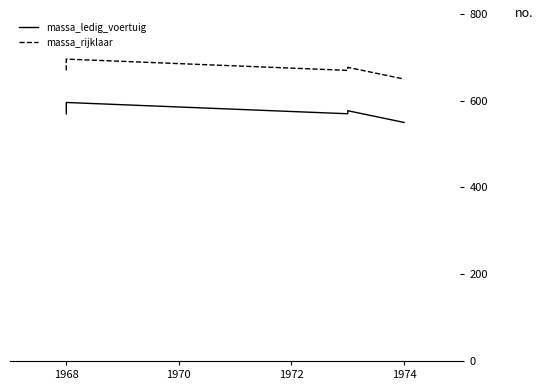

True or false: massa_rijklaar and massa_ledig_voertuig intersect in this chart.

False